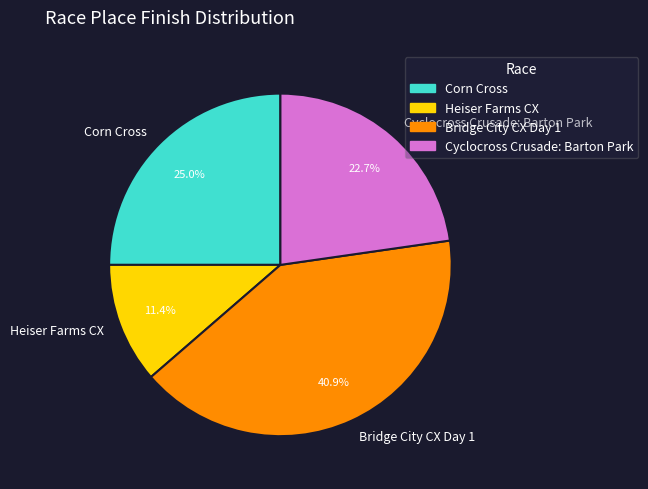

True or false: Corn Cross accounts for 25% of the total.

True